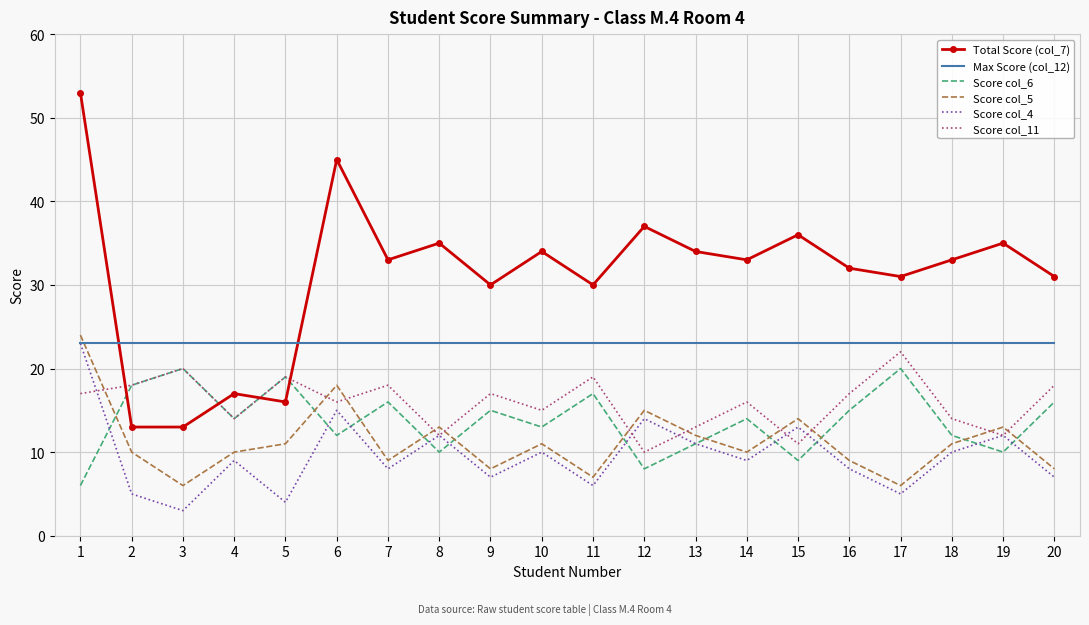

Between 6 and 18, which series saw the biggest shift?

Total Score (col_7)